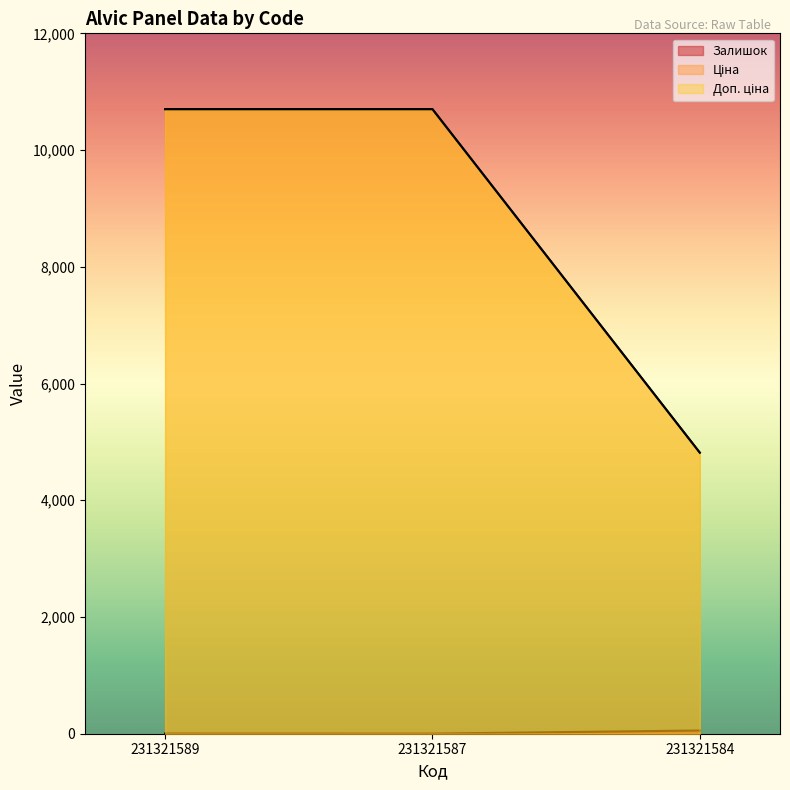

Which series has the widest spread of values?

Ціна